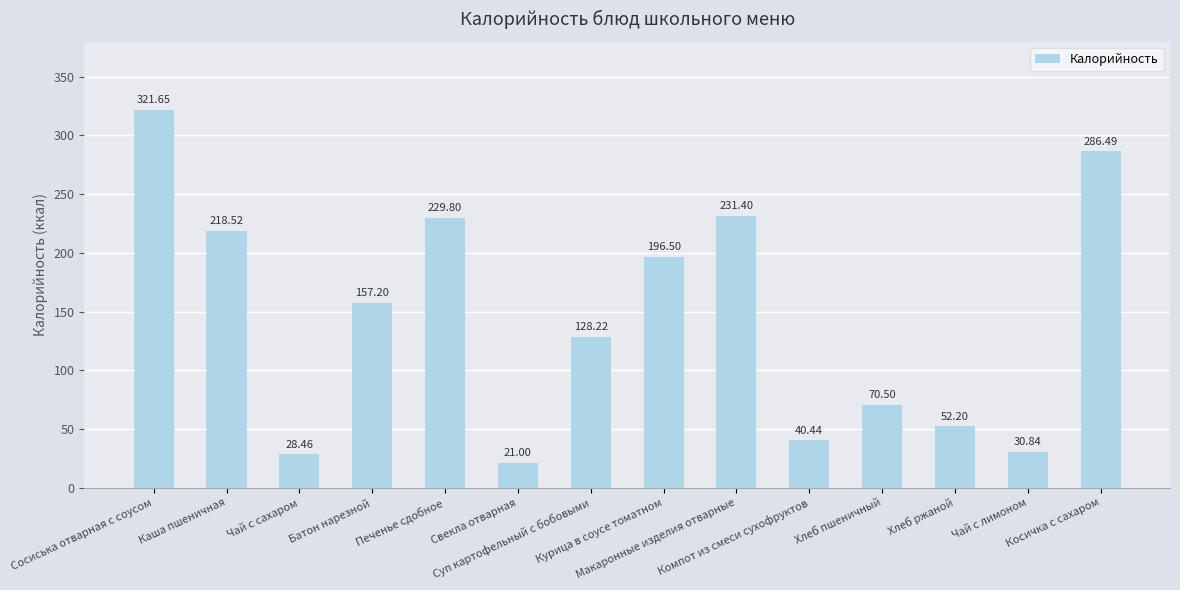

What is the change in value from Компот из смеси сухофруктов to Хлеб пшеничный?

+30.1